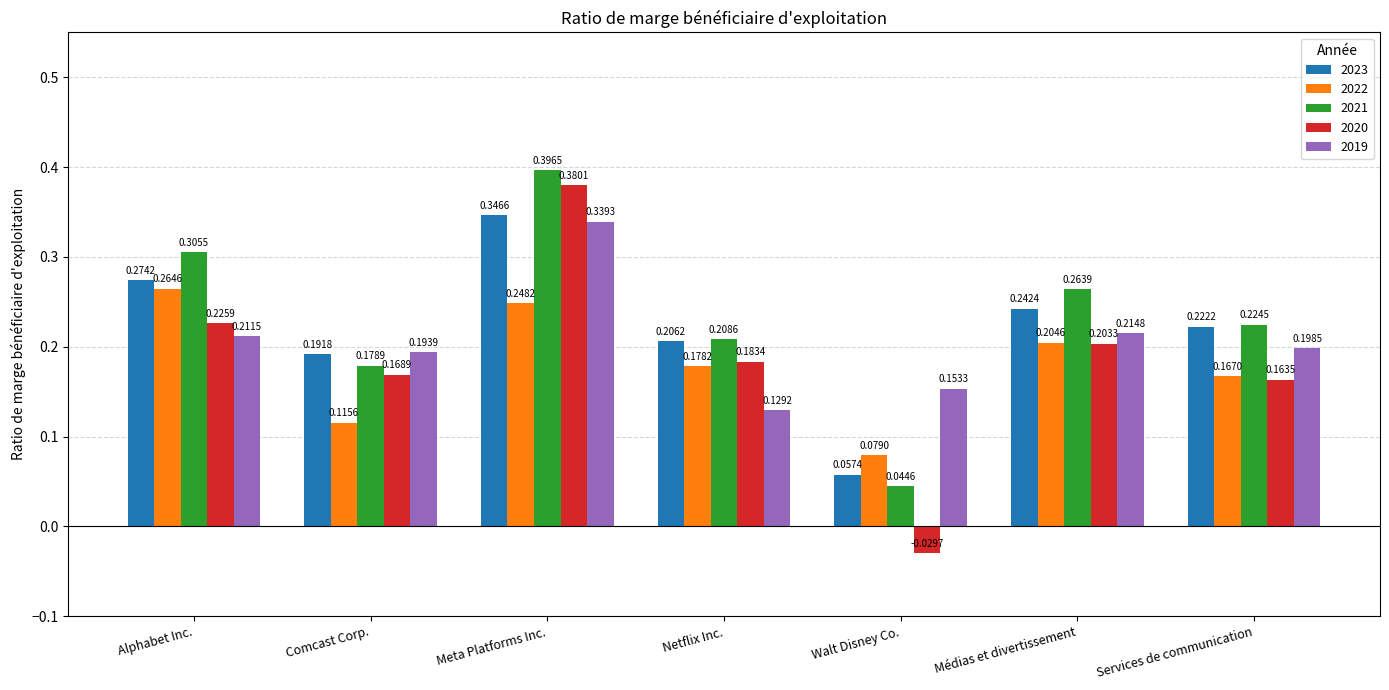

At which label does 2020 reach its peak?

Meta Platforms Inc.